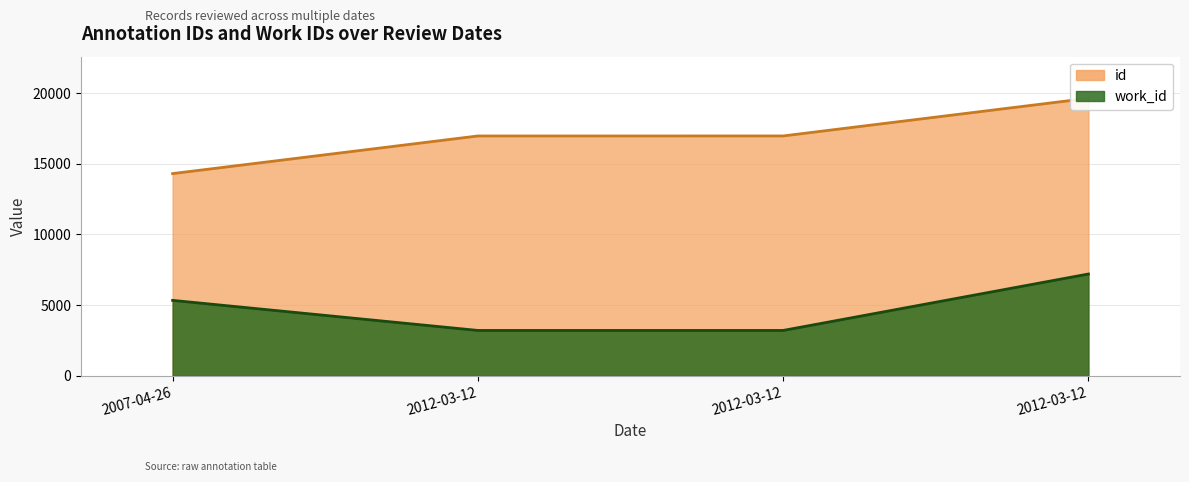

True or false: work_id and id intersect in this chart.

False